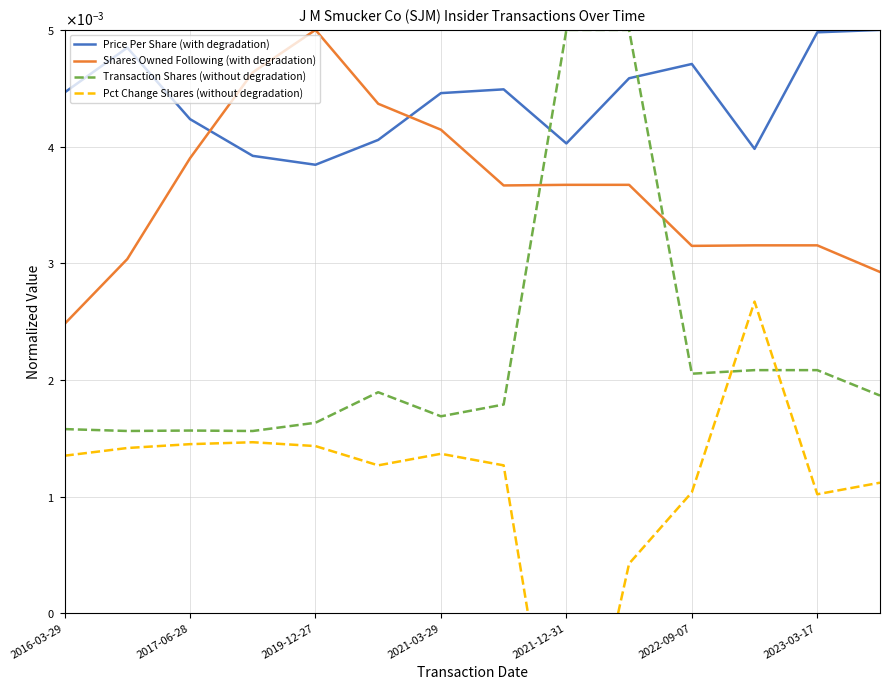

Is the value of Shares Owned Following (with degradation) at 9 greater than the value of Price Per Share (with degradation) at 12?

No